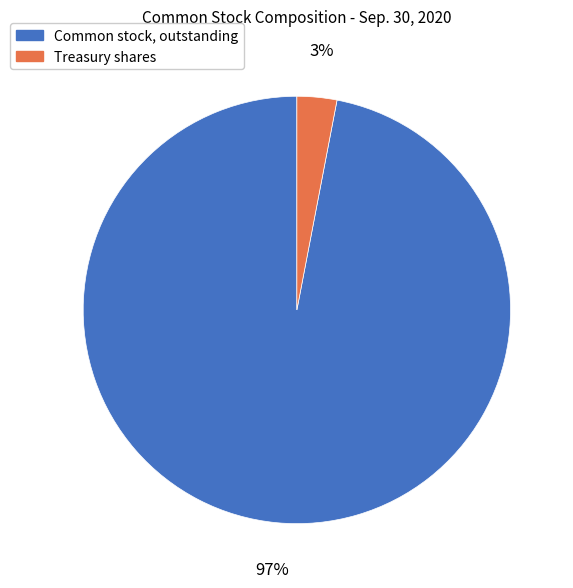

Does any single category account for the majority?

Yes